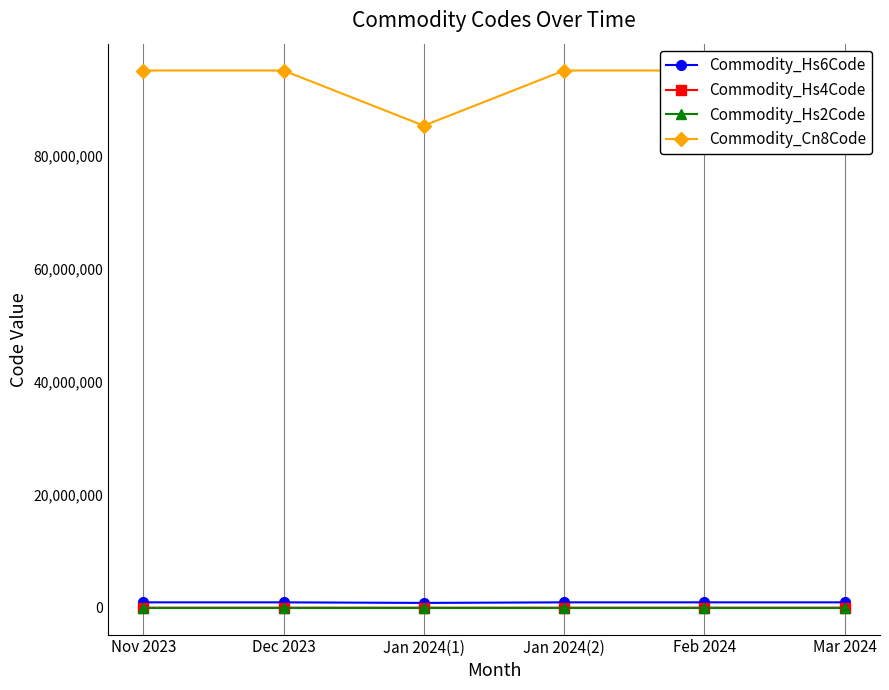

Which category has the highest value in the Commodity_Hs2Code series?

Nov 2023